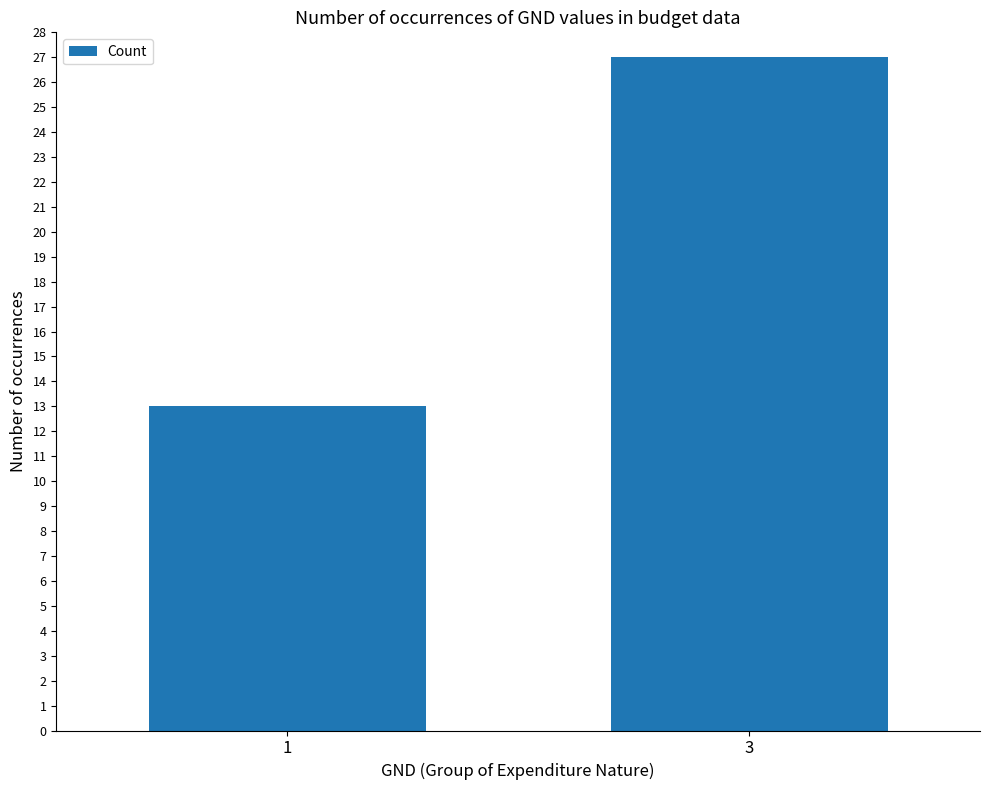

Which category has the highest value across all series?

3